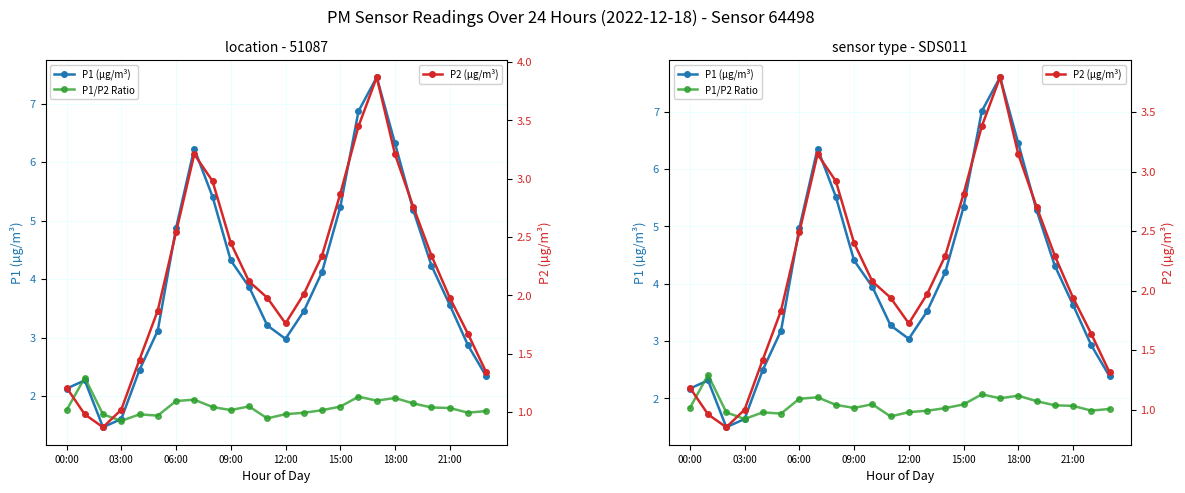

In P2 (µg/m³), how many points are lower than both neighbors (excluding endpoints)?

2